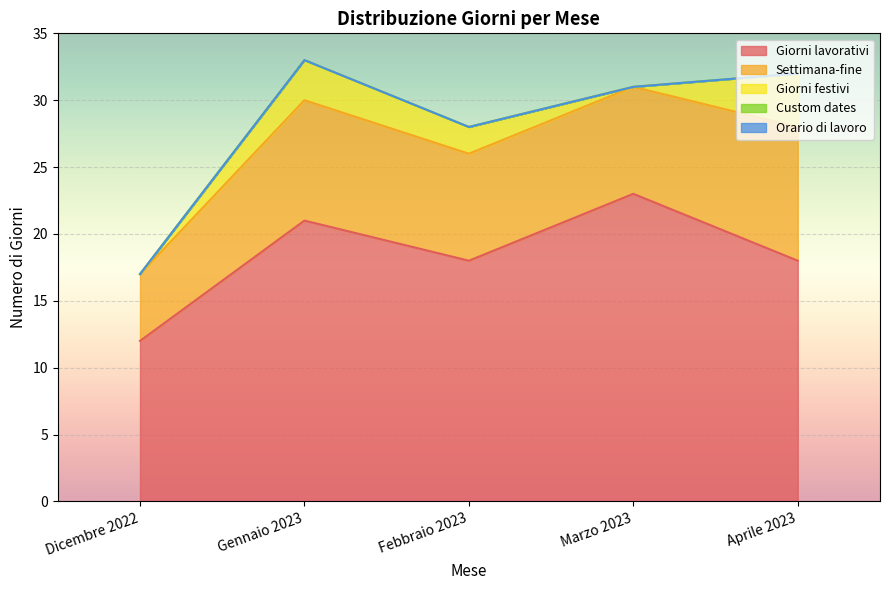

True or false: Giorni festivi and Giorni lavorativi cross at least once.

False